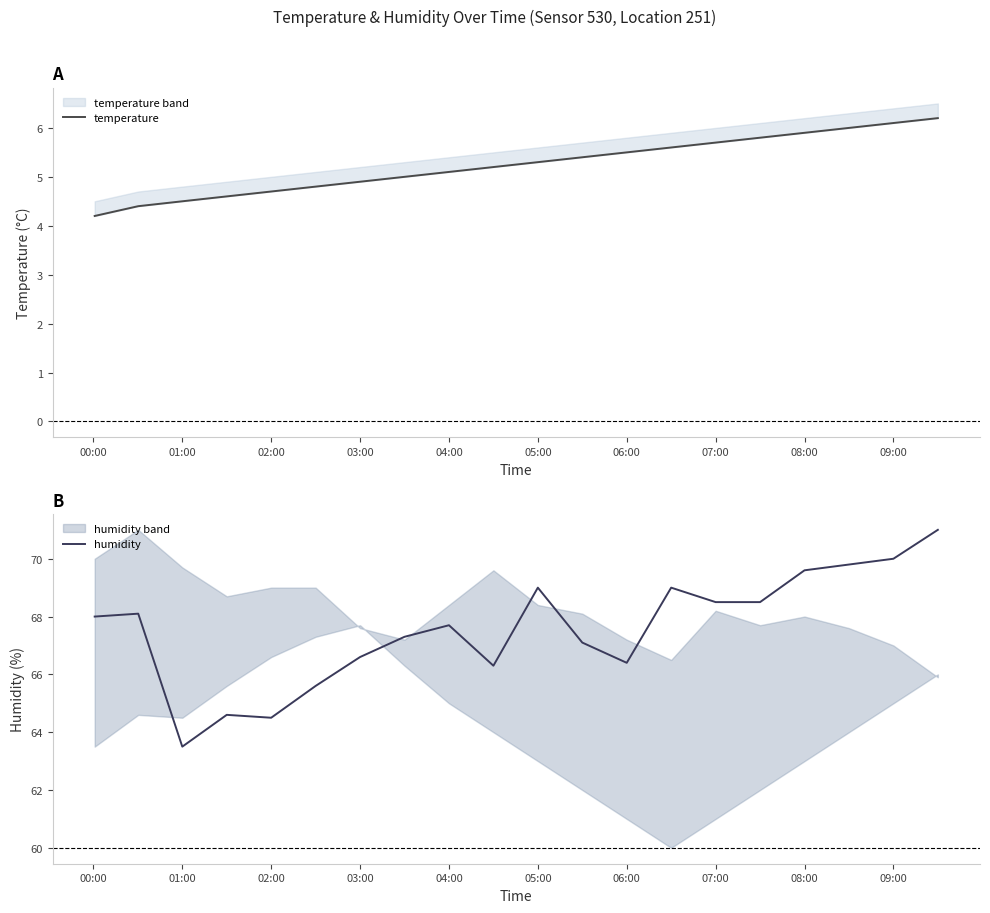

What is the value of the temperature point at the 17th from the left?

5.9